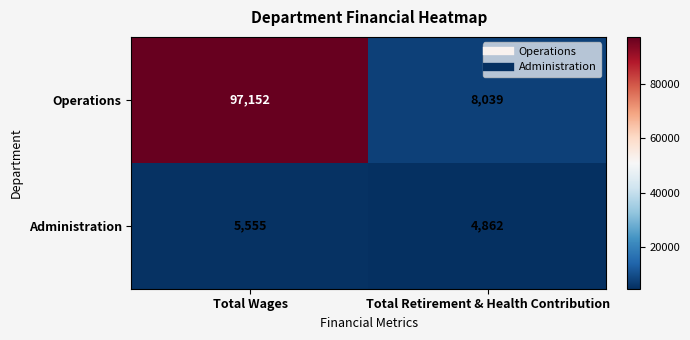

How many data points in Administration are less than 5555?

1